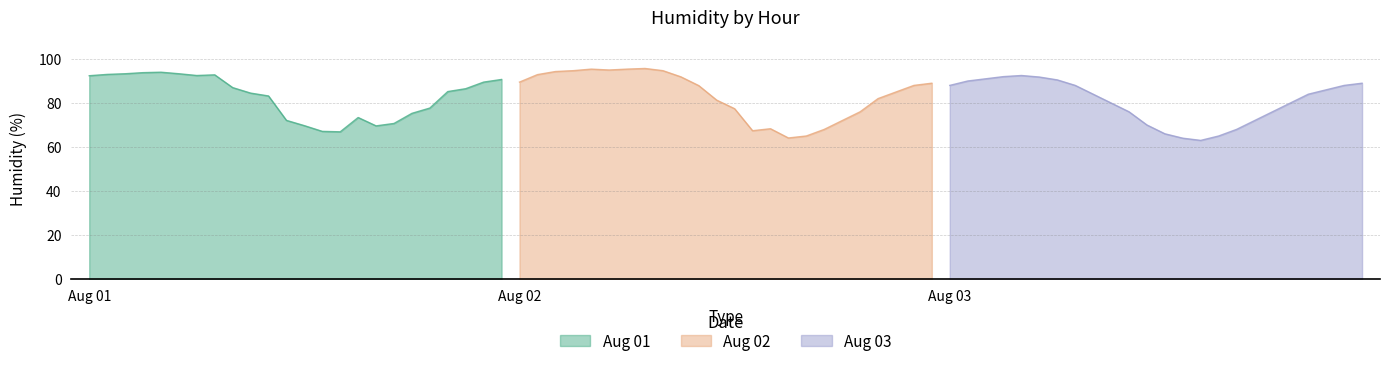

The Aug 01 series shows 69.7 at 12:00. True or false?

True